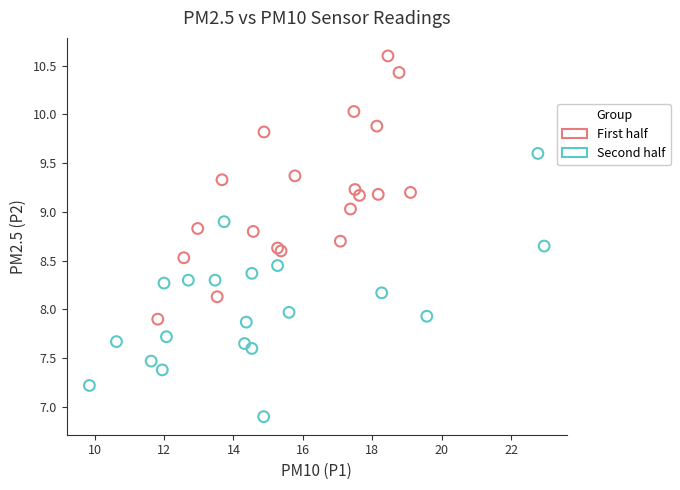

Which series contains the lowest Y value?

Second half